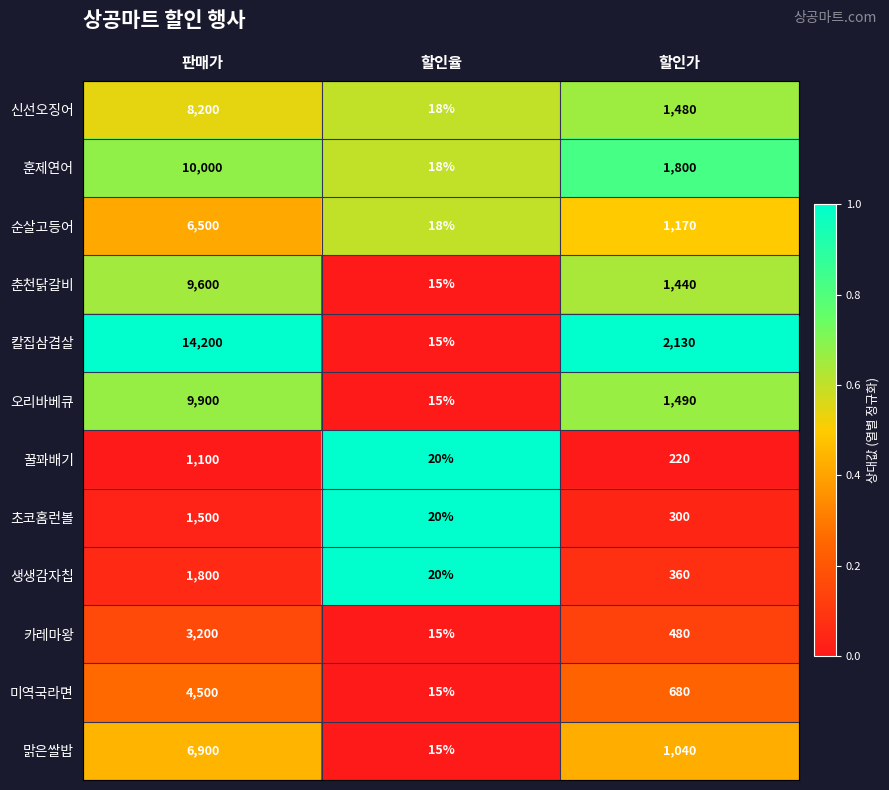

What is the difference between the highest and lowest values at 할인율?

5